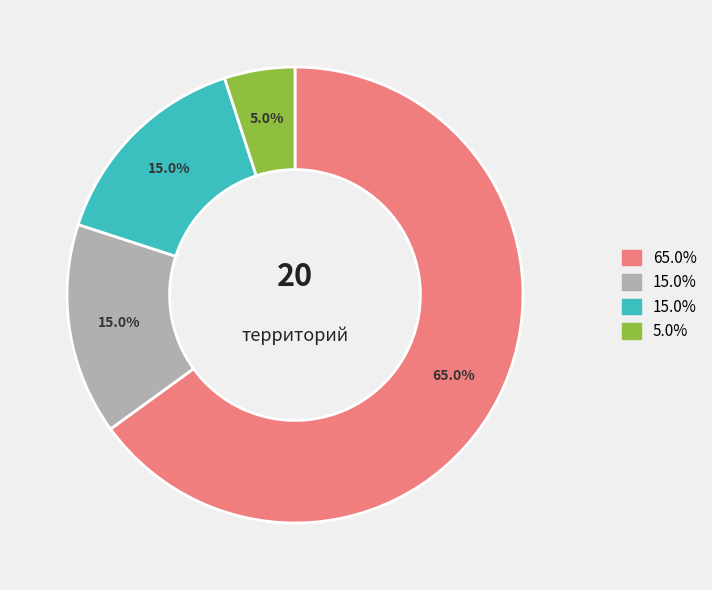

Does any single category account for the majority?

Yes